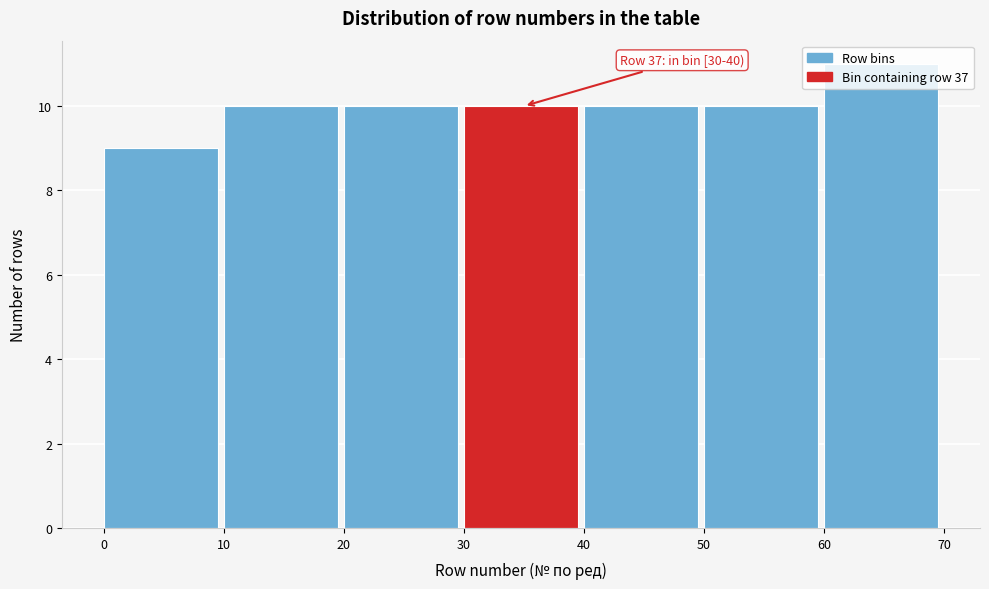

Over which range of the x-axis is the bar tallest?

60 to 70